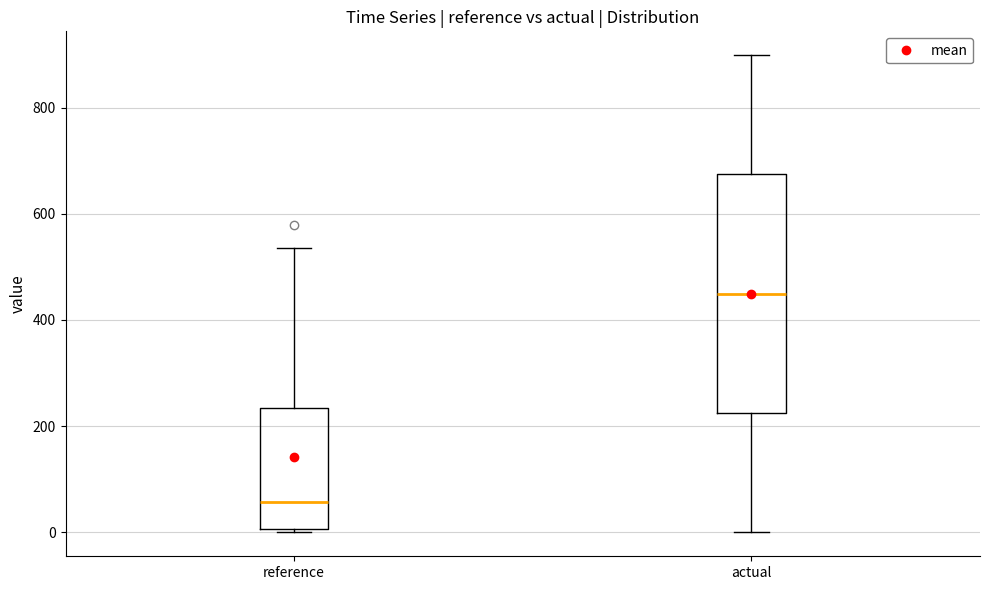

Reading left to right, read every box against the y-axis: the position of its median line, the range the box covers, and the ends of its whiskers. The values are not printed on the chart, so give them approximately, as read against the axis.

reference: median 60, box 0 to 240, whiskers 0 to 540
actual: median 440, box 220 to 680, whiskers 0 to 900